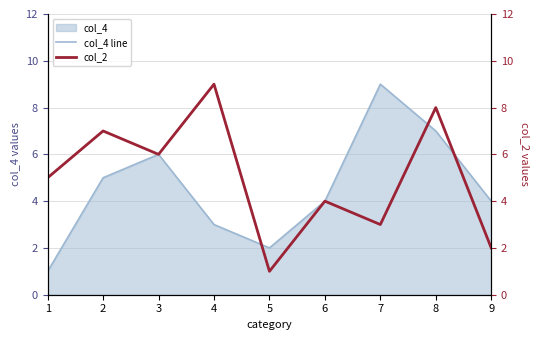

Does the chart display data point markers on the line(s)?

No